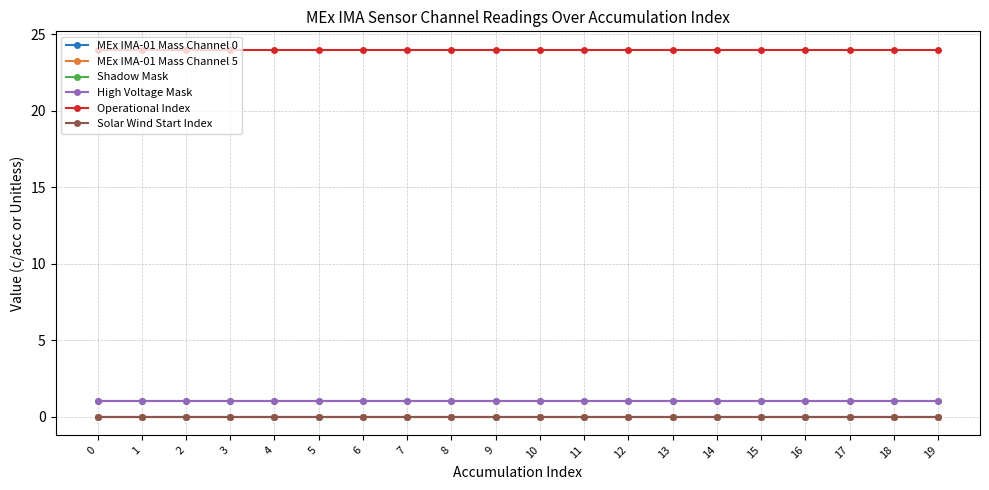

Is the value of Solar Wind Start Index at 19 greater than the value of Shadow Mask at 1?

No